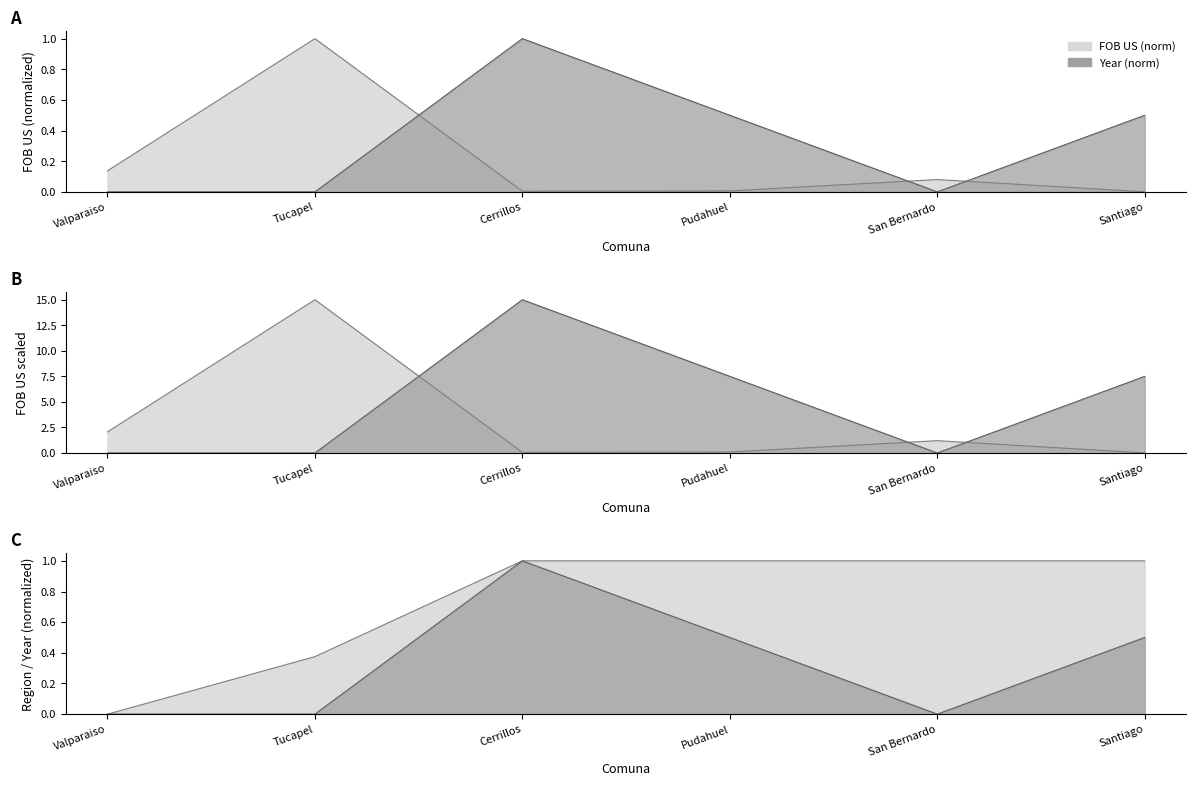

The Year series shows 0.5 at Valparaiso. True or false?

False